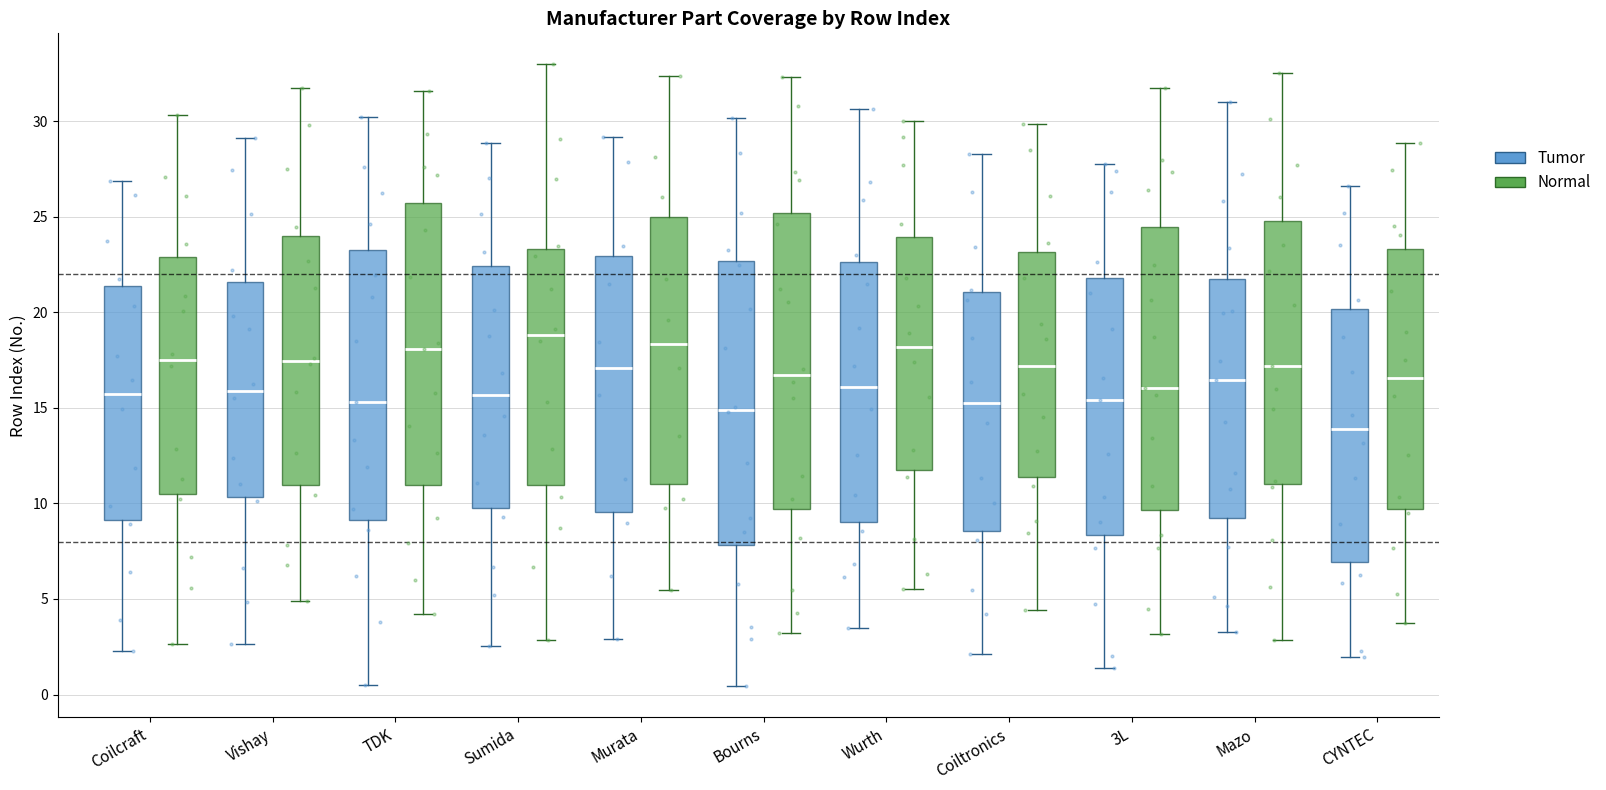

Comparing the boxes themselves (not the whiskers), which one is the tallest?

Bourns (Normal)